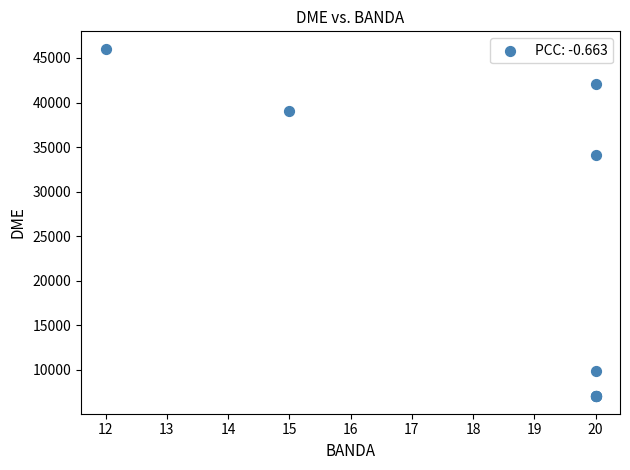

What Y value in the scatter plot is closest to 26530?

34135